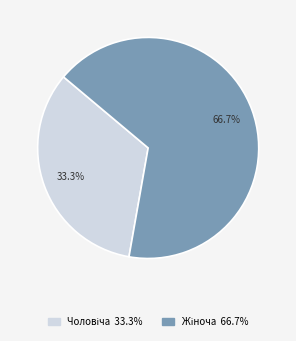

Is there any slice that represents more than half of the pie?

Yes